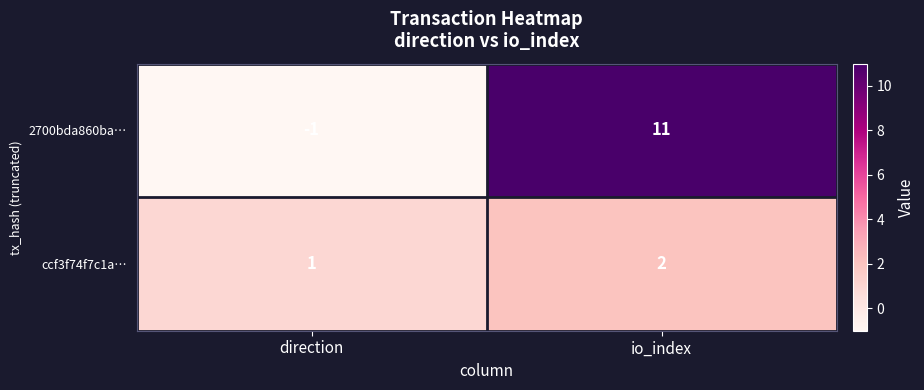

Which series has the largest total across all categories?

2700bda860ba…